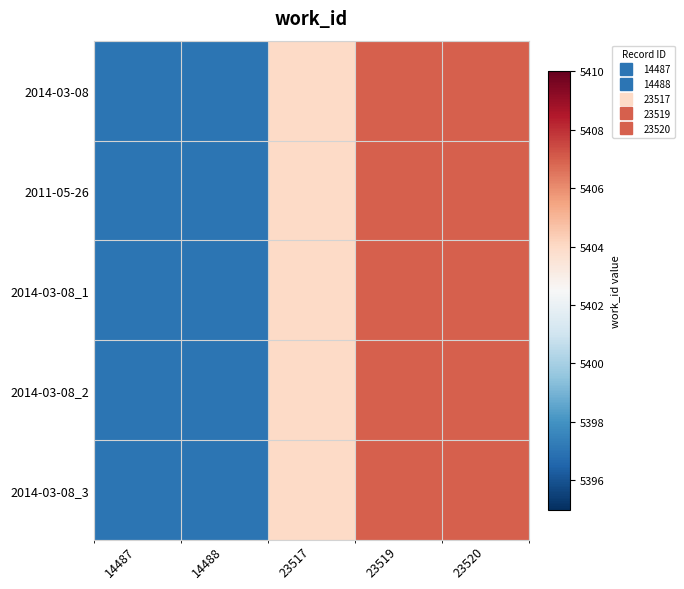

At which category is the sum across all series the highest?

23519